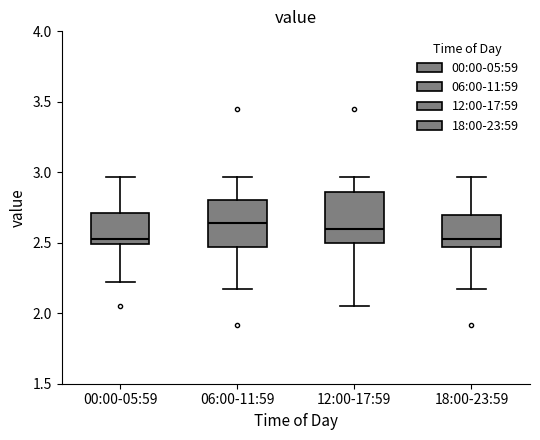

Reading left to right, transcribe this box plot: for each box, give where its median line is, the range the box spans, and where its two whiskers end, as read against the y-axis. The values are not printed on the chart, so give them approximately, as read against the axis.

00:00-05:59: median 2.55, box 2.50 to 2.70, whiskers 2.20 to 2.95
06:00-11:59: median 2.65, box 2.45 to 2.80, whiskers 2.15 to 2.95
12:00-17:59: median 2.60, box 2.50 to 2.85, whiskers 2.05 to 2.95
18:00-23:59: median 2.55, box 2.45 to 2.70, whiskers 2.15 to 2.95